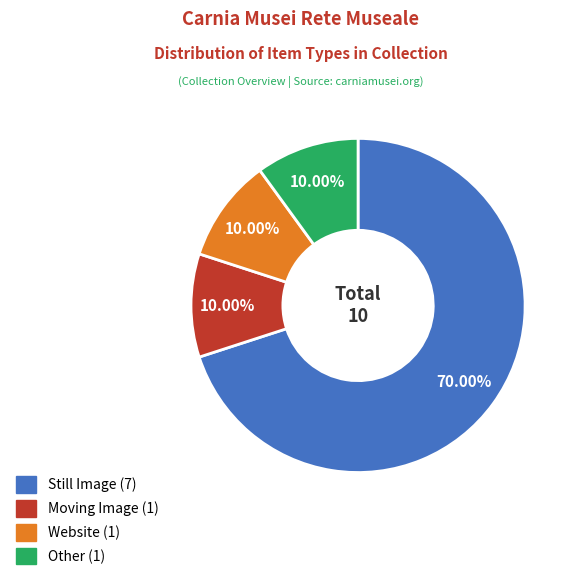

Is there a majority slice in this chart?

Yes